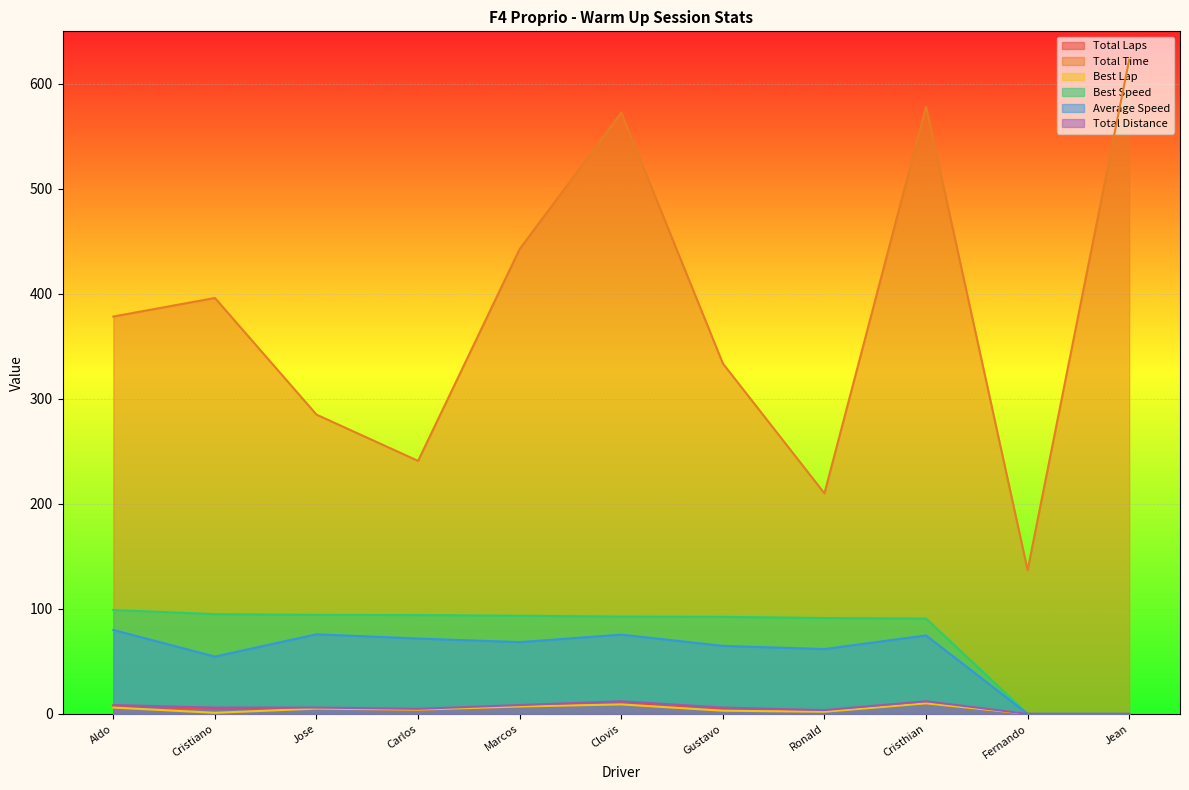

What is the difference between the maximum and minimum values in the Best Speed series?

98.9